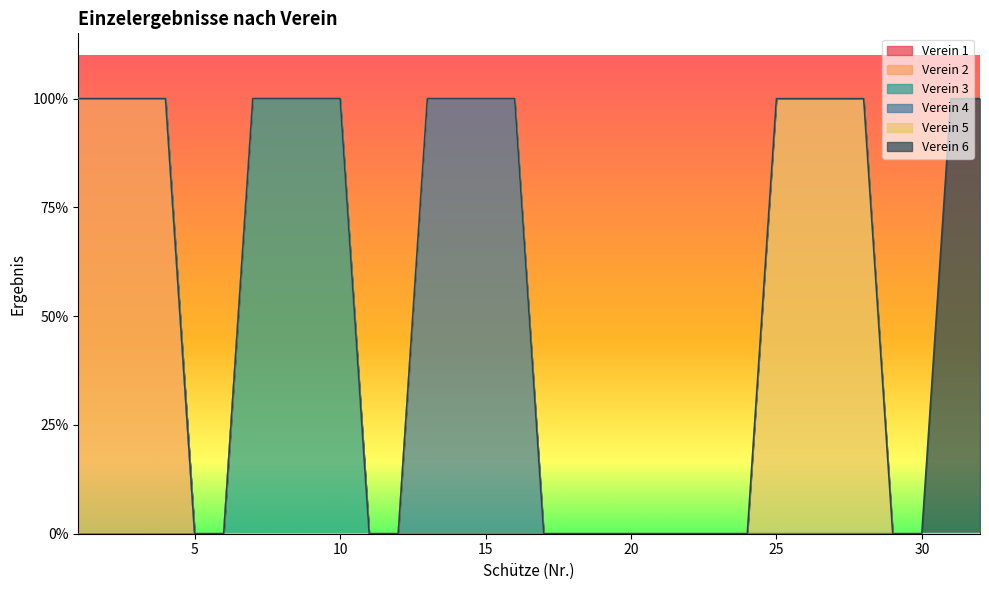

True or false: Verein 6 and Verein 5 intersect in this chart.

False